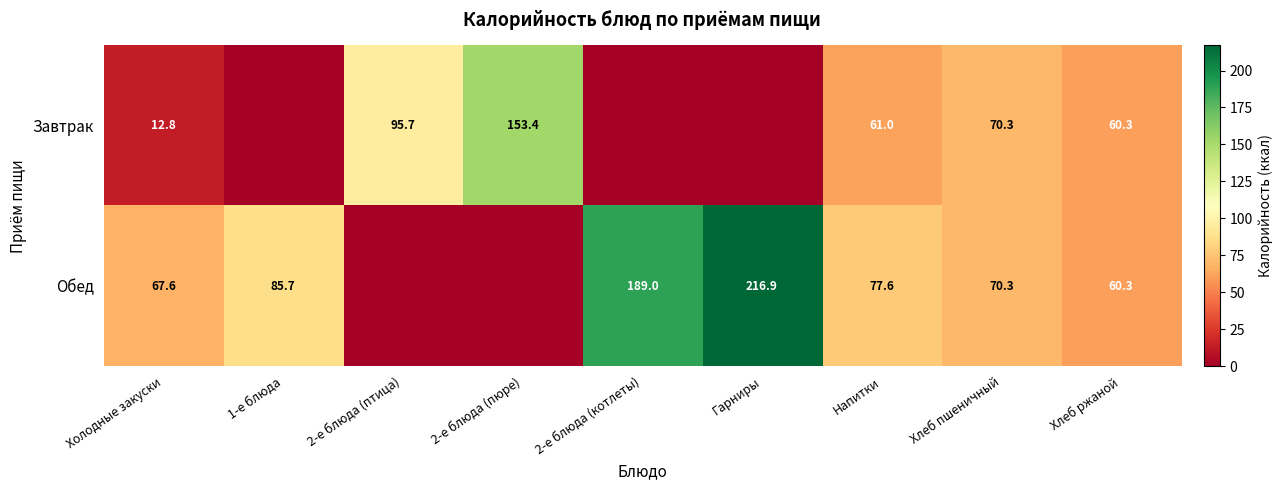

Is the value of Обед at Холодные закуски greater than the value of Завтрак at Напитки?

Yes